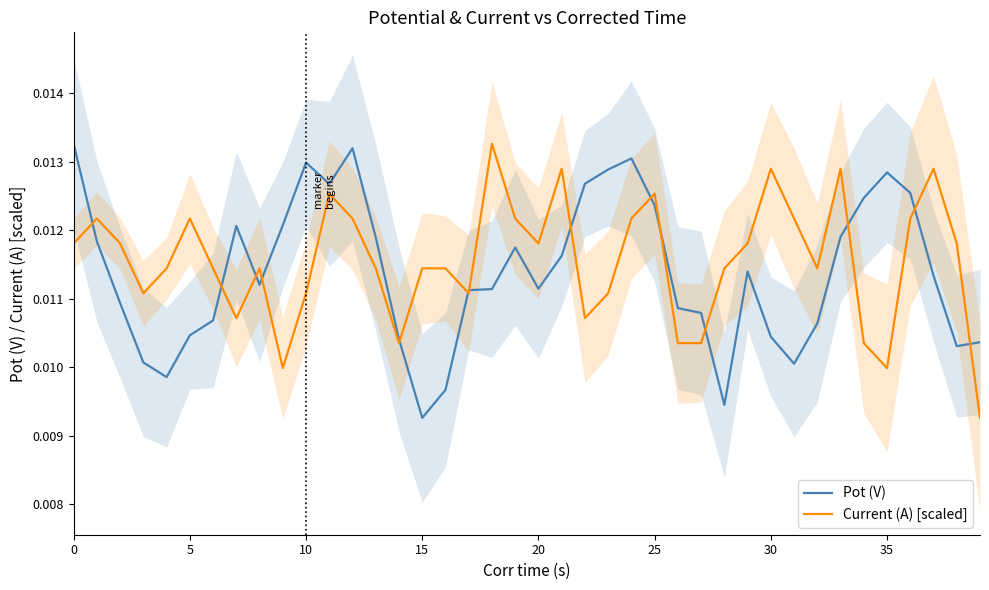

True or false: Current (A) [scaled] and Pot (V) intersect in this chart.

True